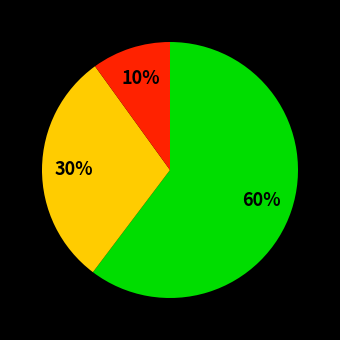

Is there a majority slice in this chart?

Yes